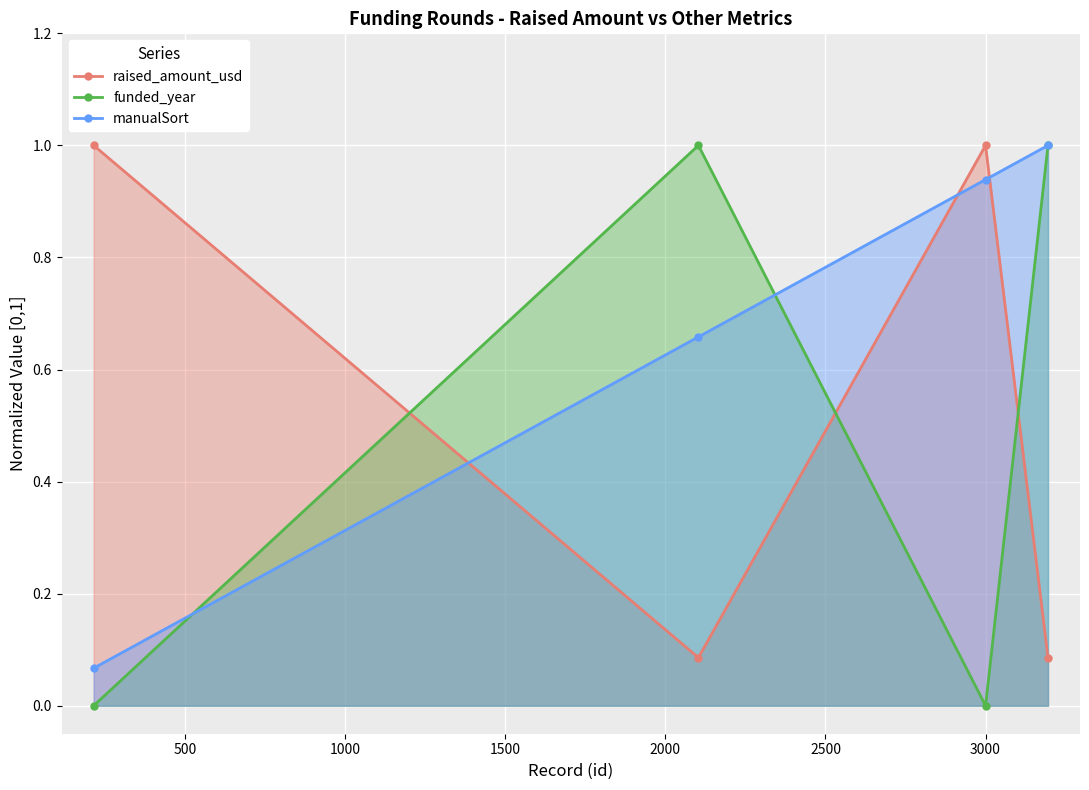

How many lines are shown in the chart?

3